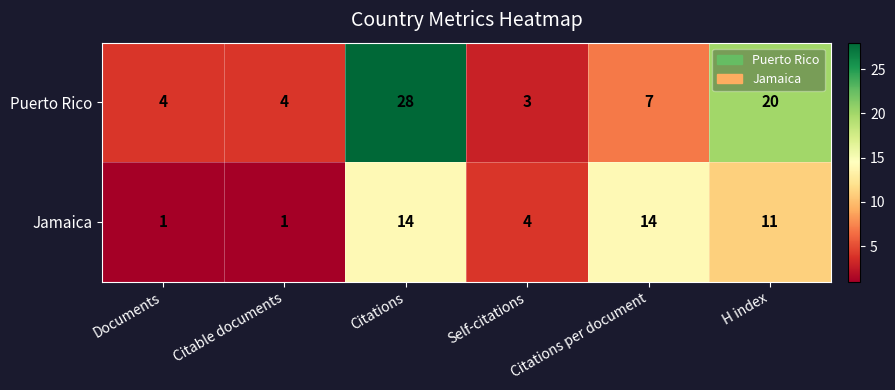

What is the total value across all series at Self-citations?

7